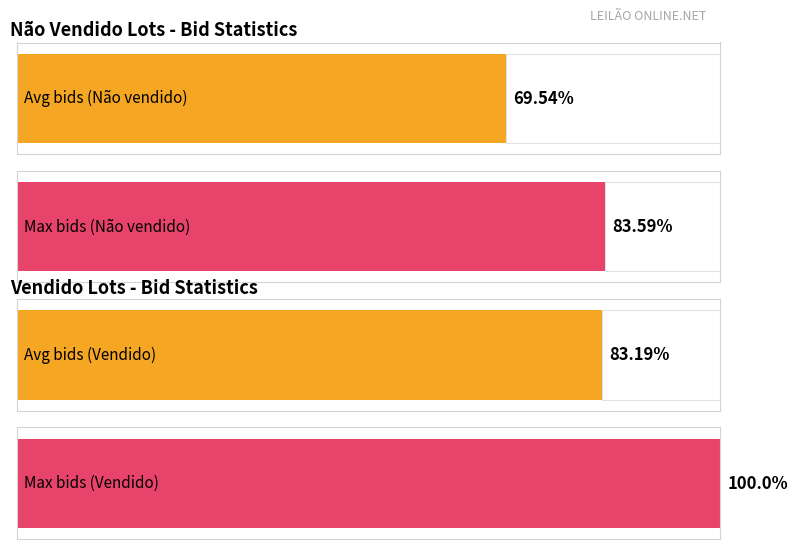

Are the bars horizontal?

Yes